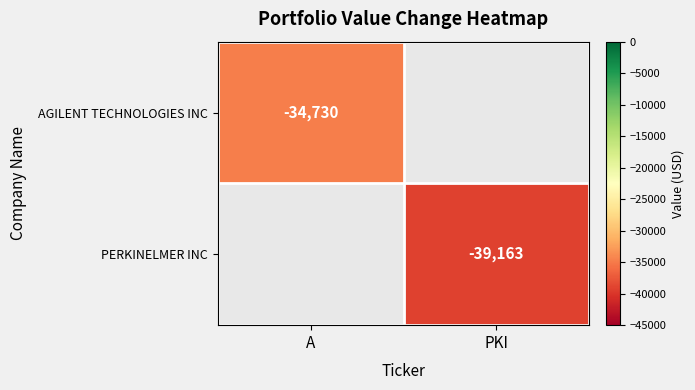

True or false: PERKINELMER INC has a value of -39163 at PKI.

True